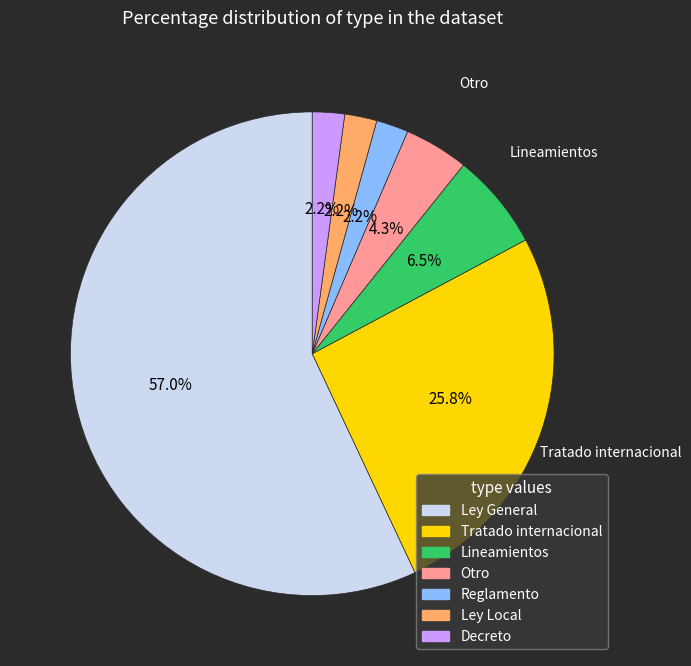

Does Ley General account for over 50% of the chart?

Yes